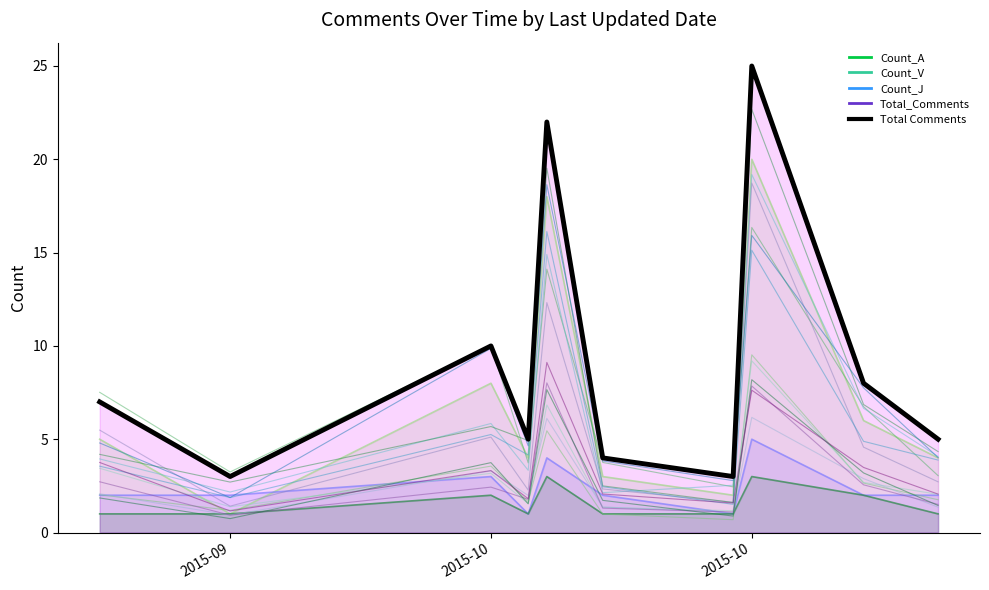

At which category does the data reach its first local peak?

2015-10